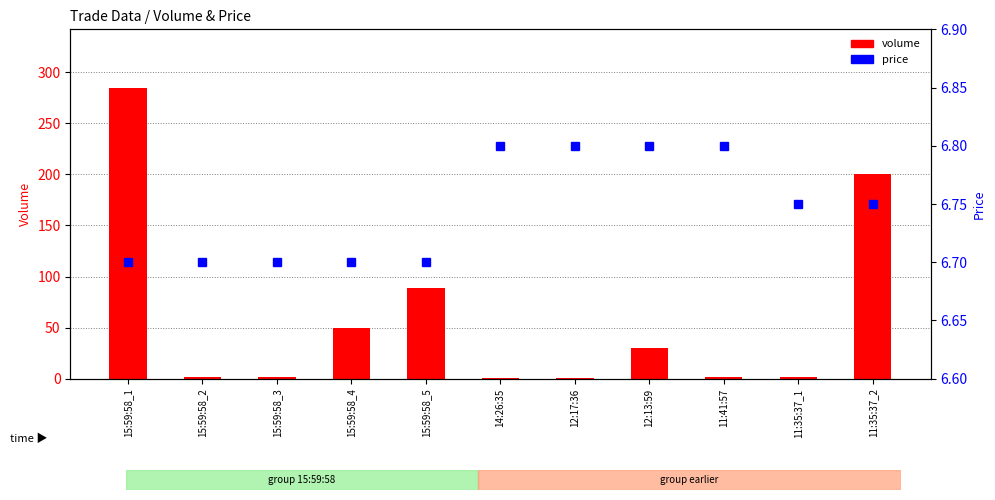

What position from the right is 15:59:58_2?

10